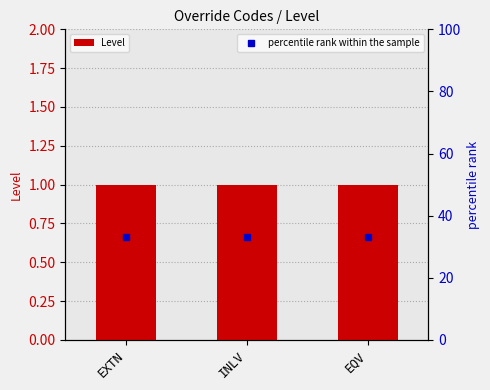

Which has a higher value, EQV or INLV?

EQV